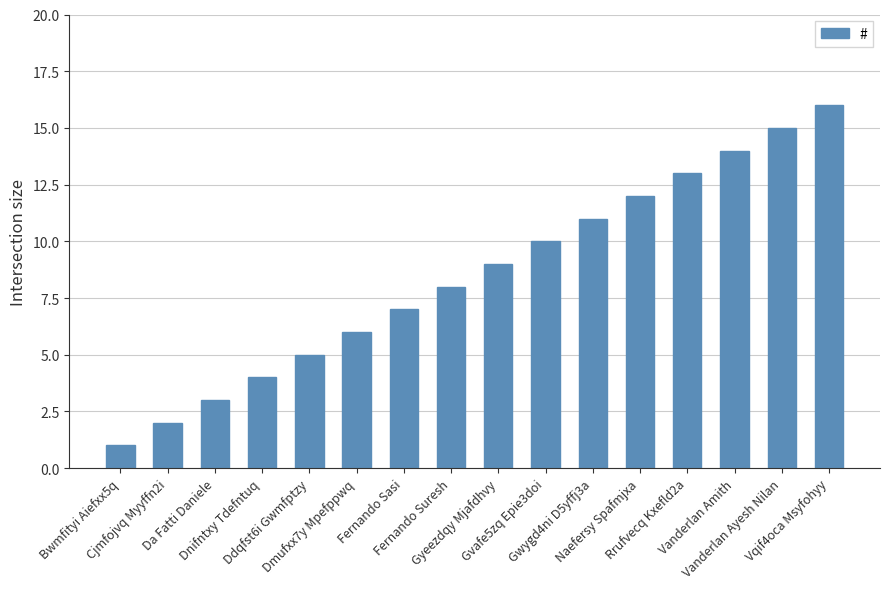

What is the difference between the maximum and minimum values?

15